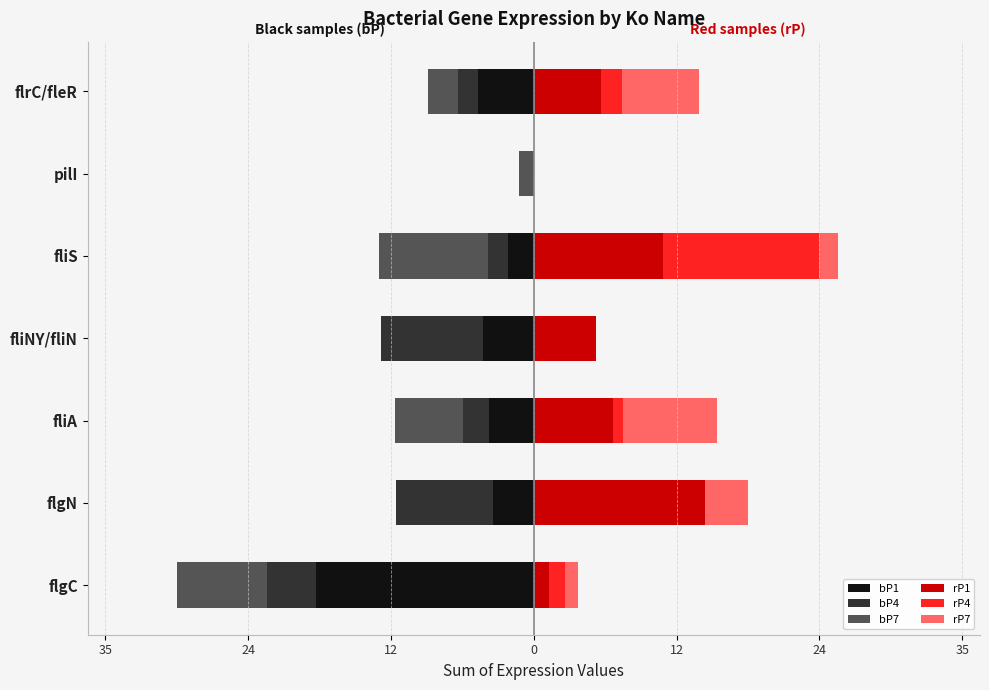

What is the total value across all series at fliA?

3.7